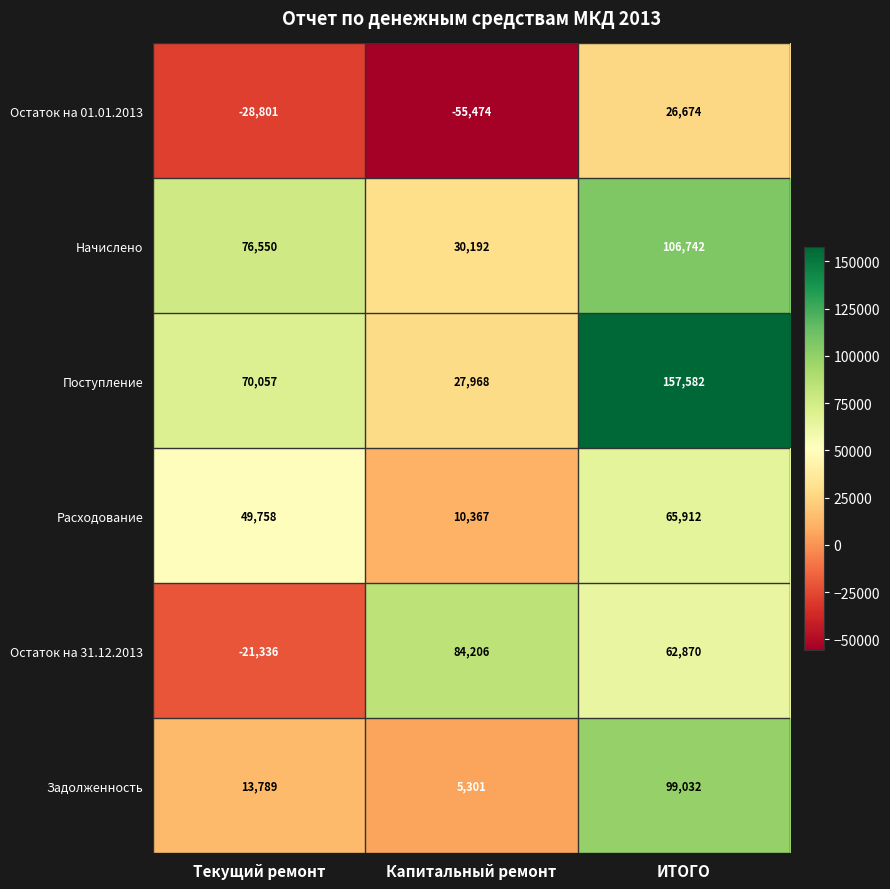

What is the average value of the Остаток на 31.12.2013 series?

41913